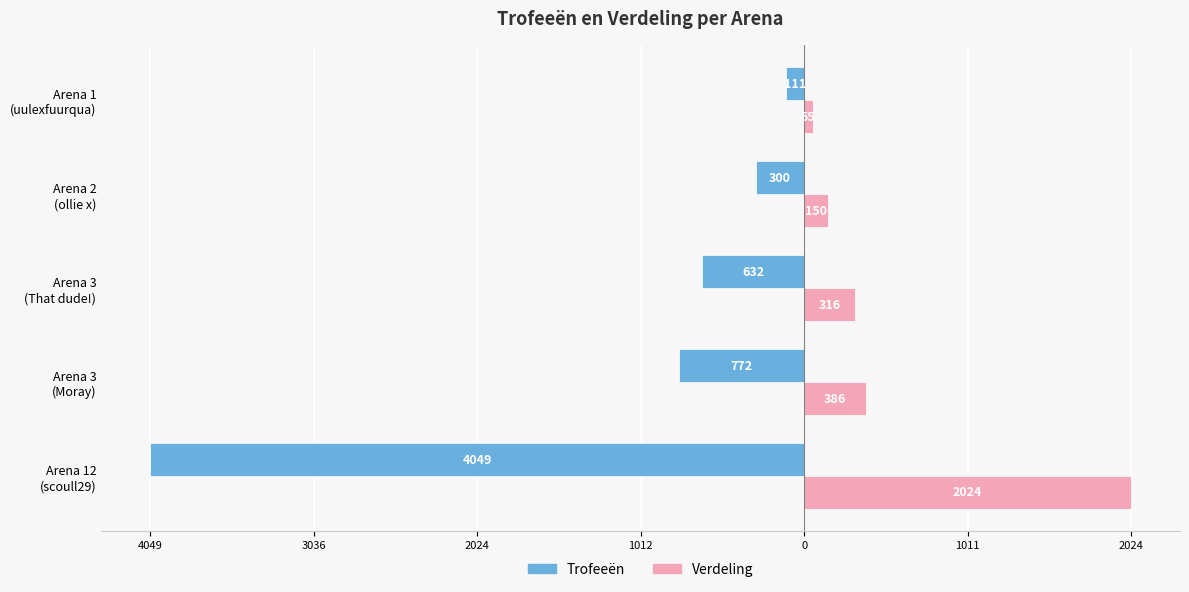

What are all the series names shown in the legend?

Trofeeën, Verdeling